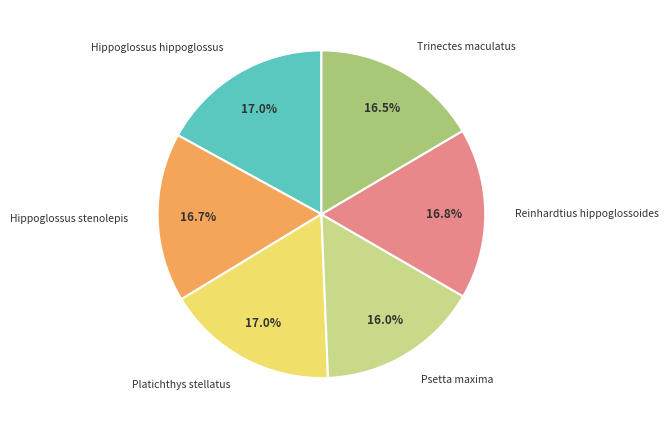

Does any single category account for the majority?

No